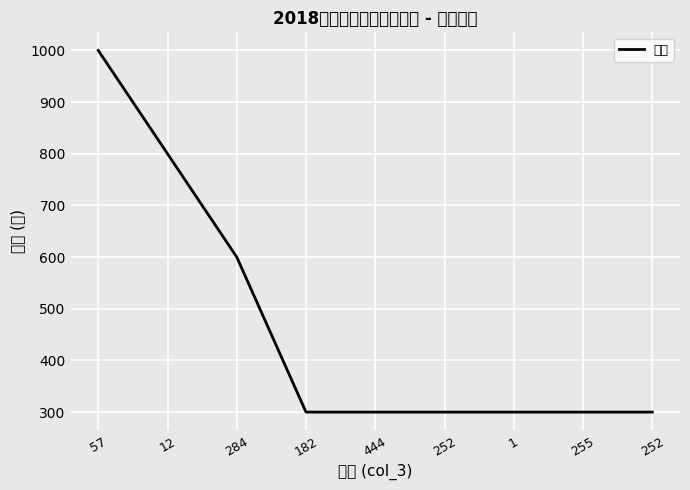

Does the chart display data point markers on the line(s)?

No